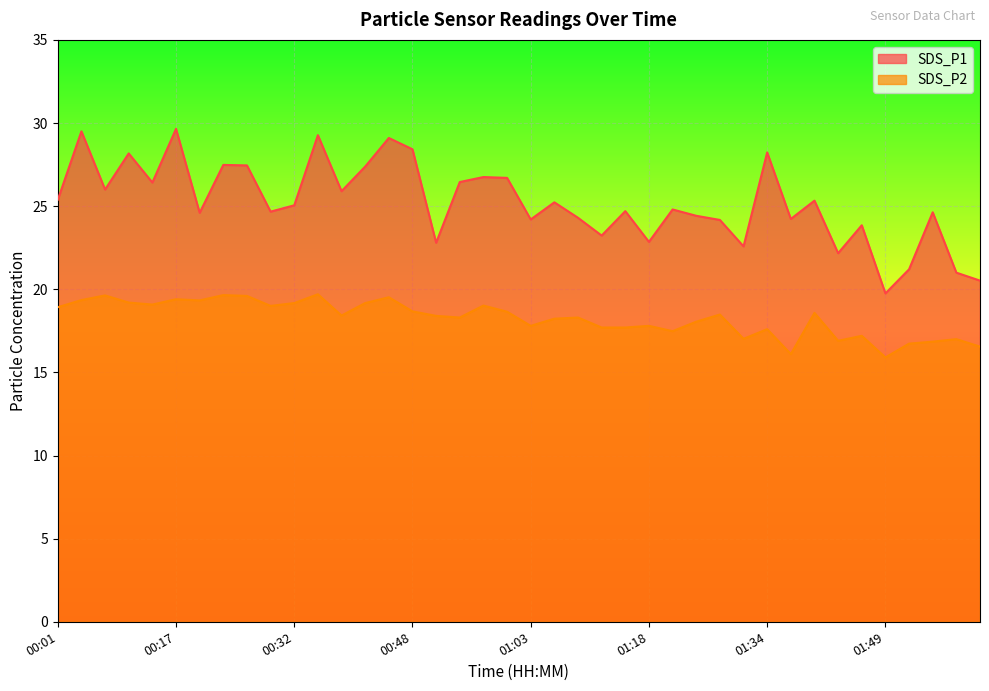

What are all the series names shown in the legend?

SDS_P1, SDS_P2